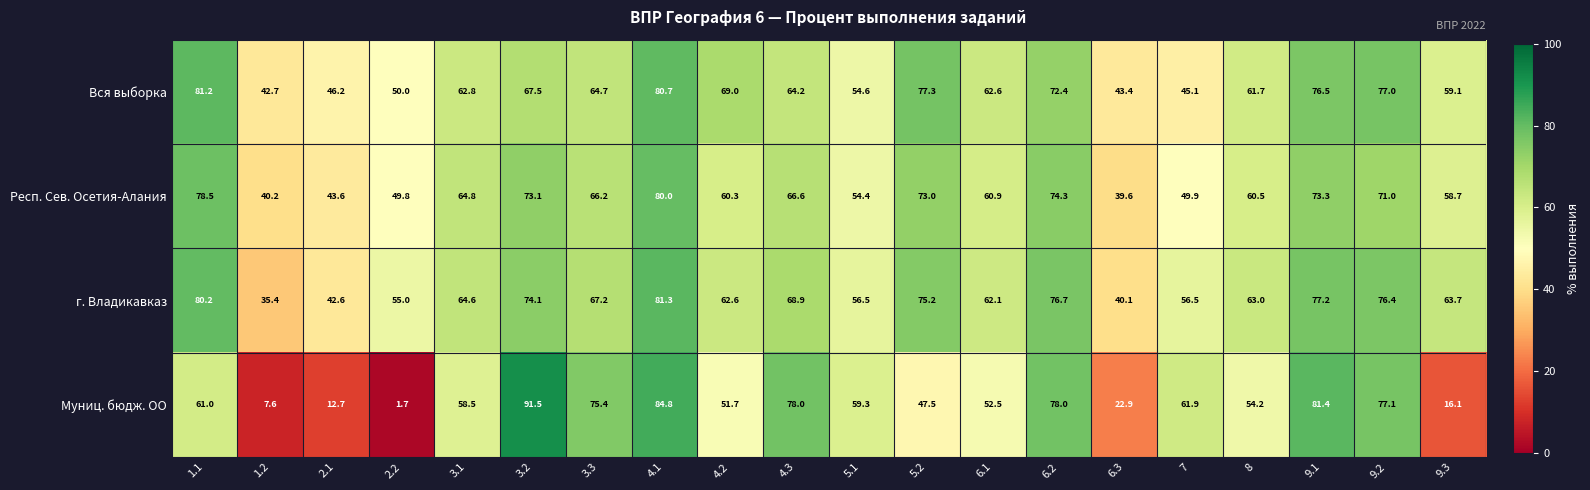

What is the total value across all series at 2.2?

156.5